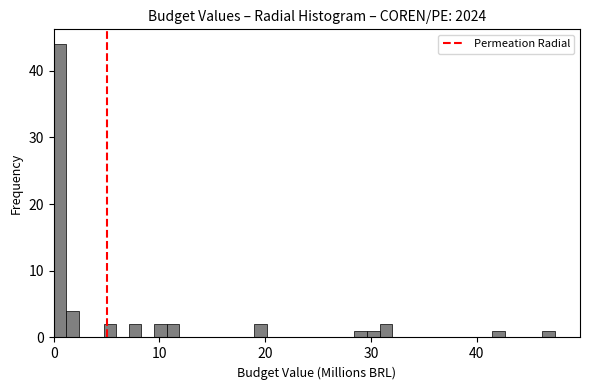

Around what value on the x-axis is the tallest bar? Give the approximate position of its centre, as read against the axis.

1